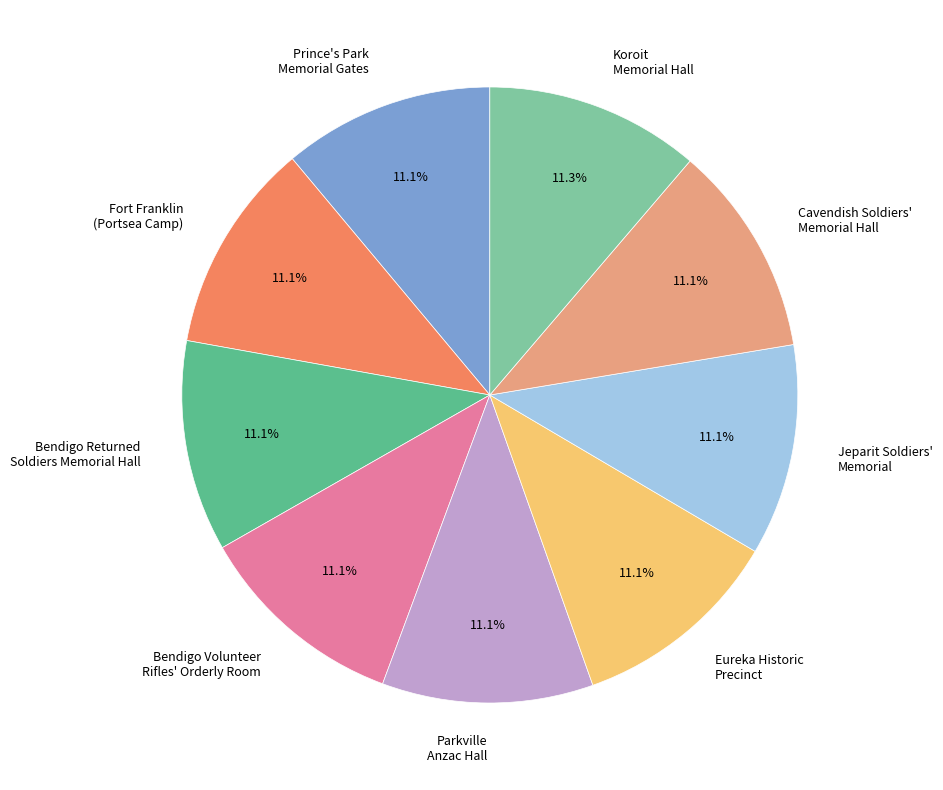

Approximately how many times larger is the value at Eureka Historic Precinct compared to Prince's Park Memorial Gates?

1.0